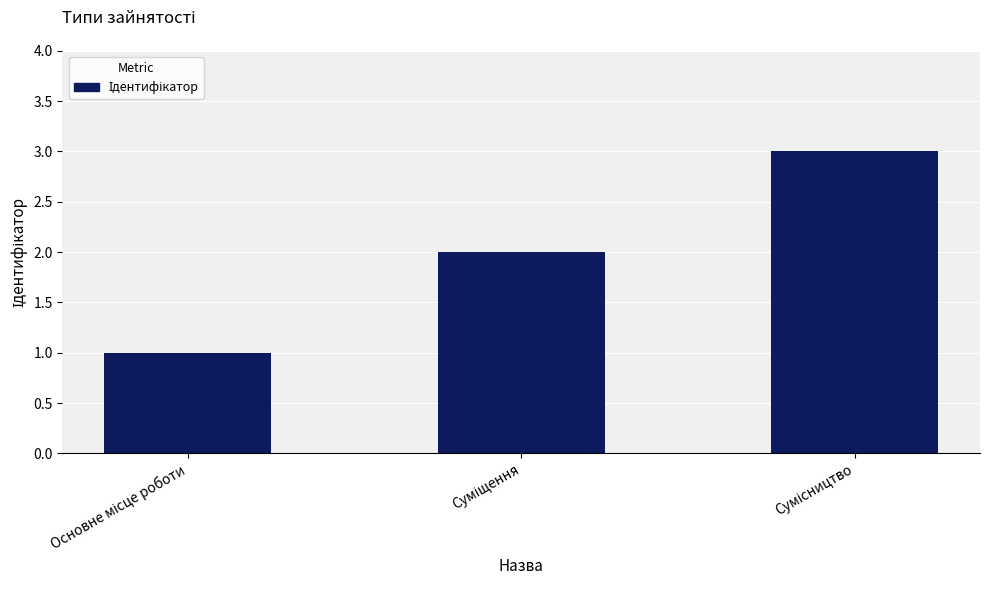

What is the value of the 1st bar from the left?

1